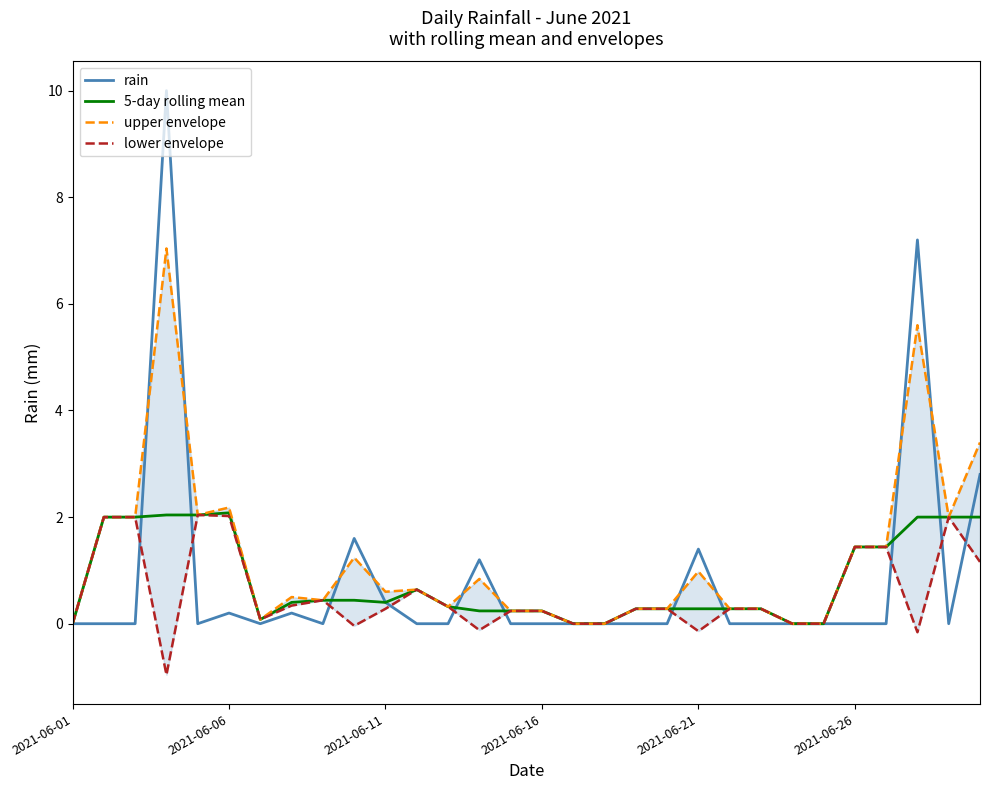

Is the value of rain at 8 greater than the value of upper envelope at 27?

No